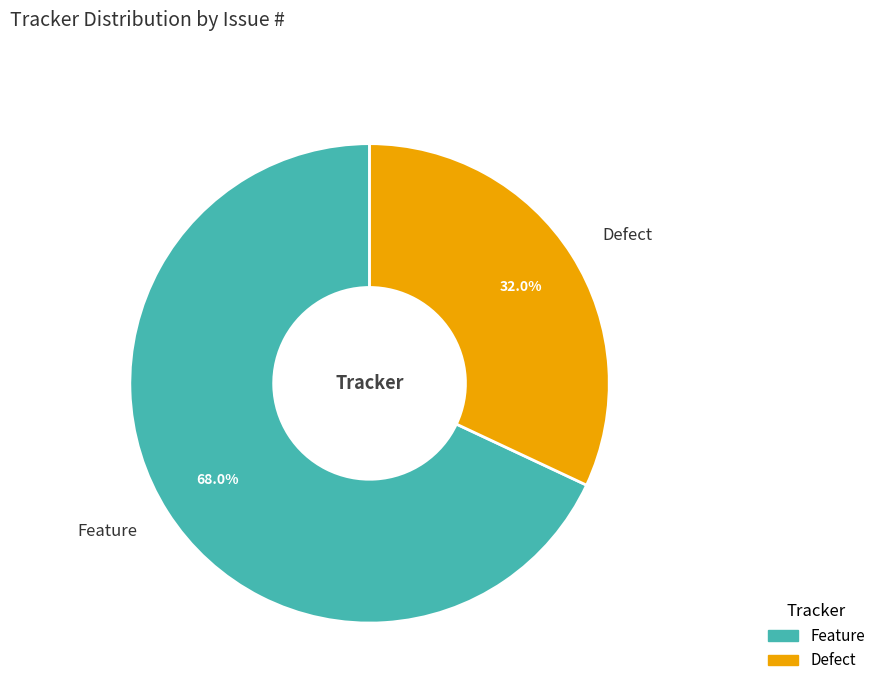

Count the number of slices in the pie.

2